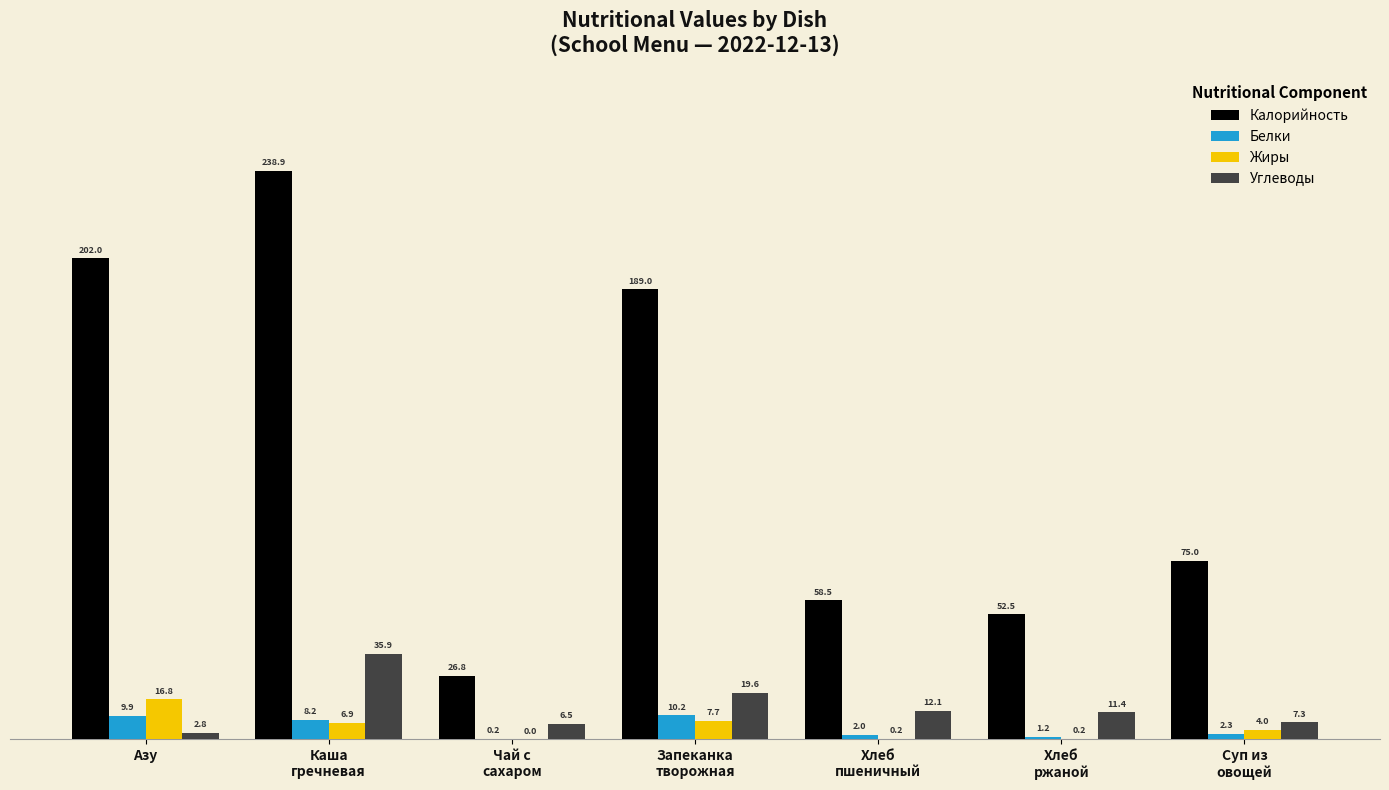

What are all the series names shown in the legend?

Калорийность, Белки, Жиры, Углеводы